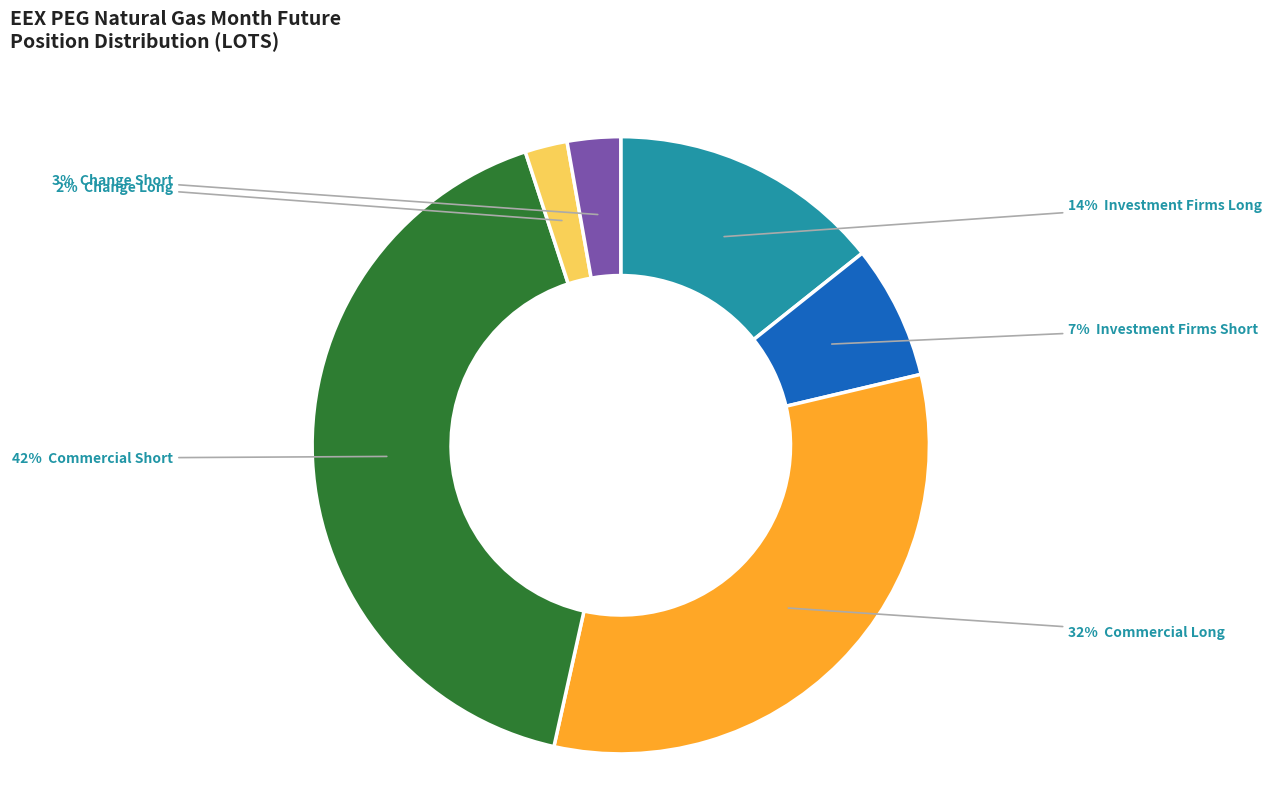

Is there any slice that represents more than half of the pie?

No